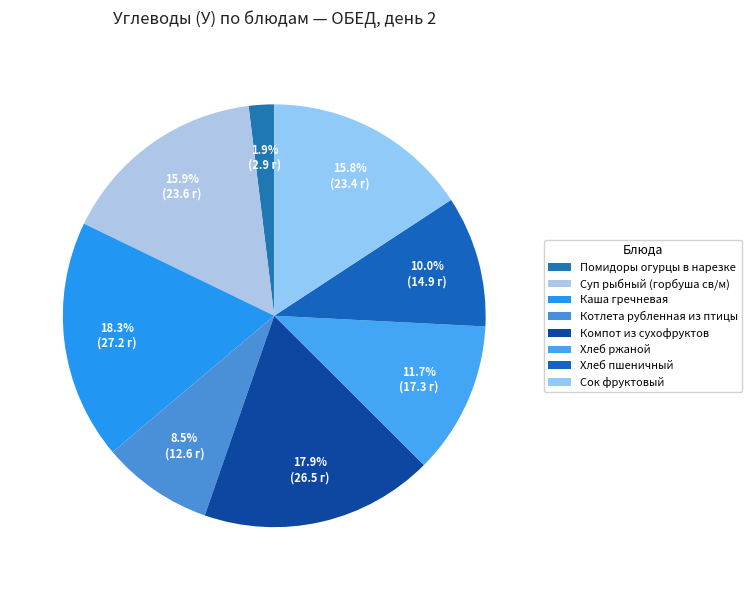

How many slices are in this pie chart?

8